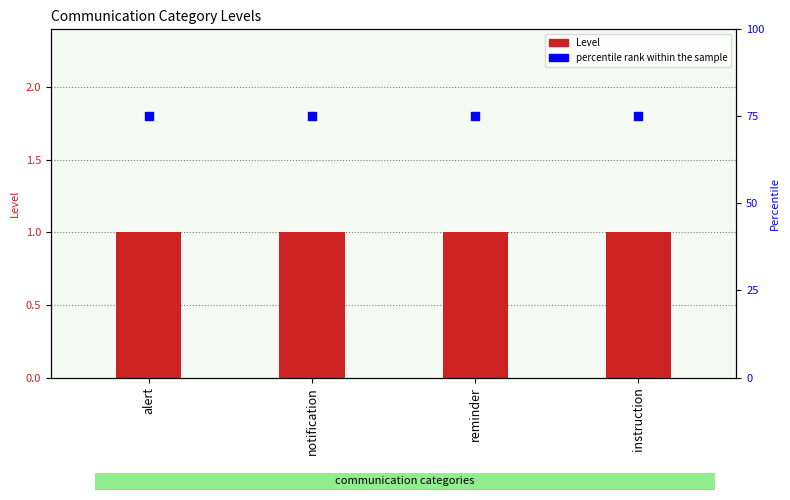

What are all the series names shown in the legend?

Level, percentile rank within the sample